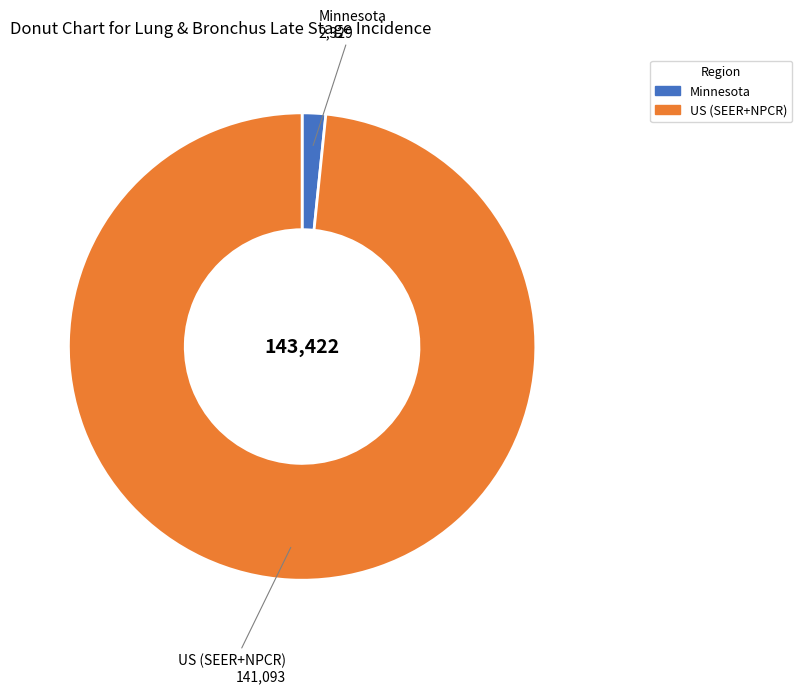

Which has a higher value, Minnesota or US (SEER+NPCR)?

US (SEER+NPCR)